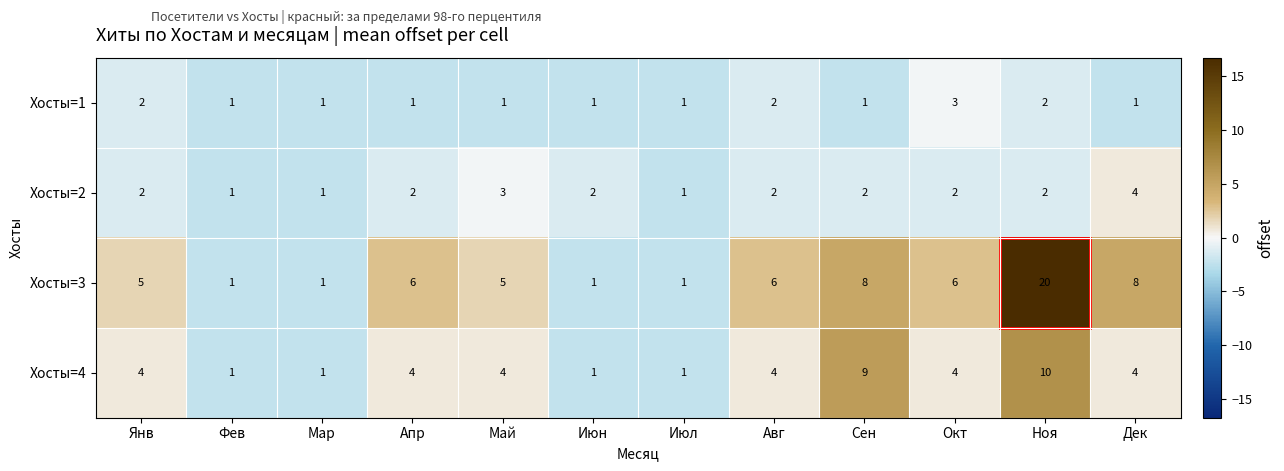

At which category is the sum across all series the highest?

Ноя